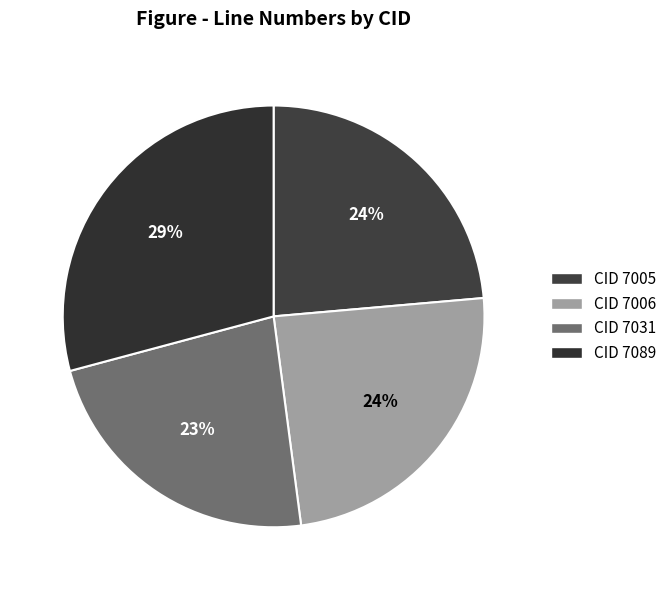

How many segments does this pie chart have?

4